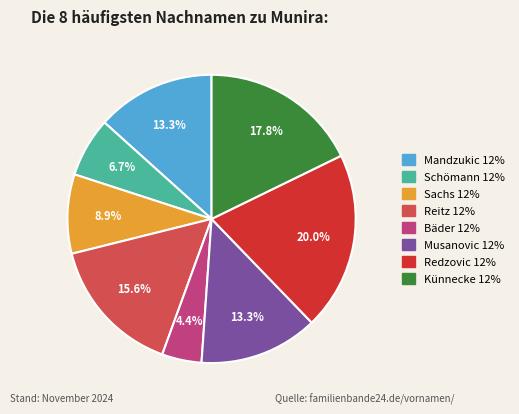

Does any single category account for the majority?

No